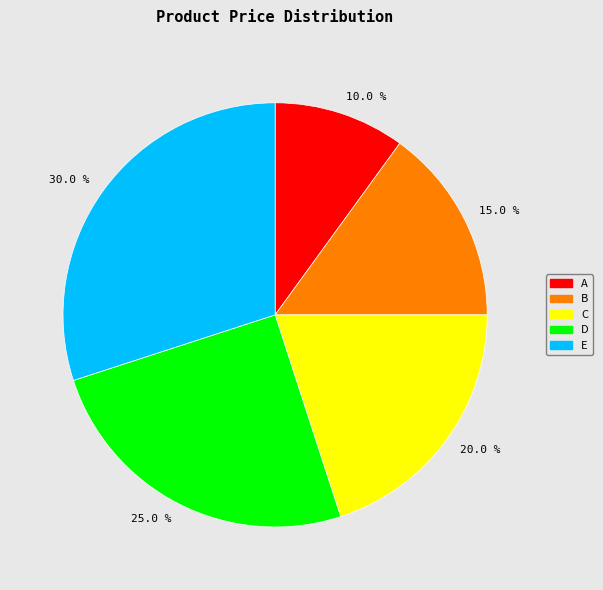

What is the ratio of the value at B to the value at D?

0.6